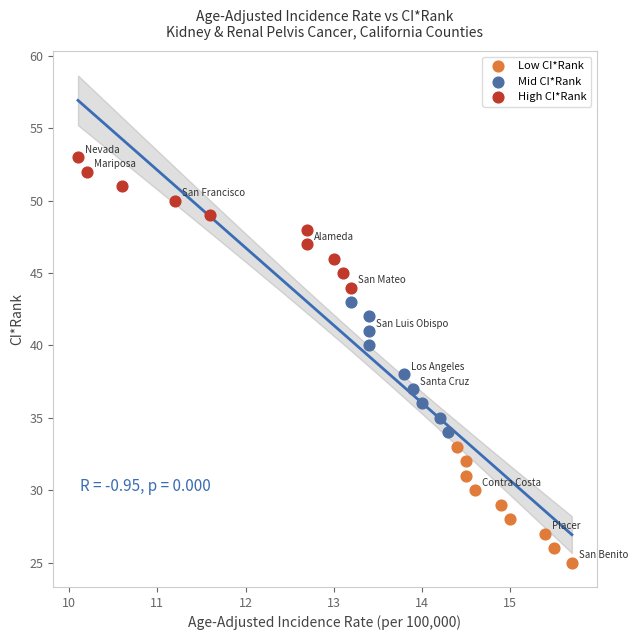

Which series reaches the maximum Y coordinate?

High CI*Rank